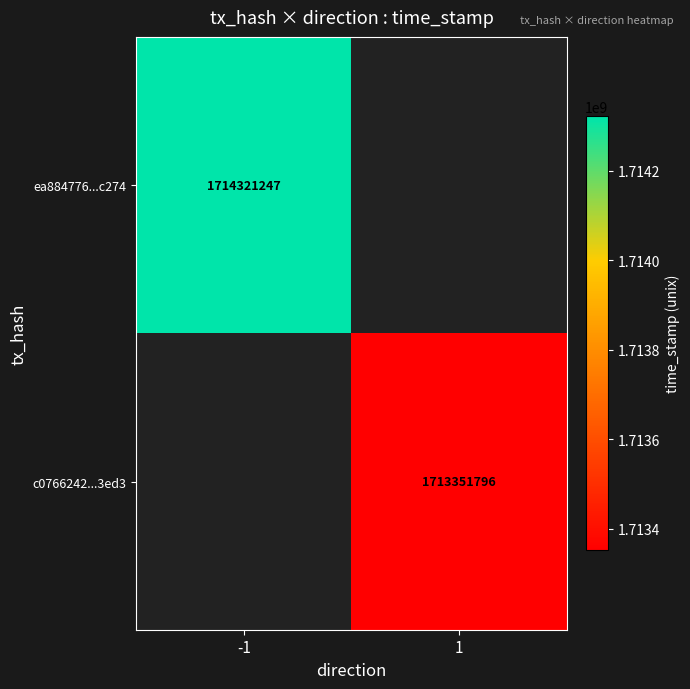

Is it true that c0766242...3ed3 equals 1713351796 at 1?

True